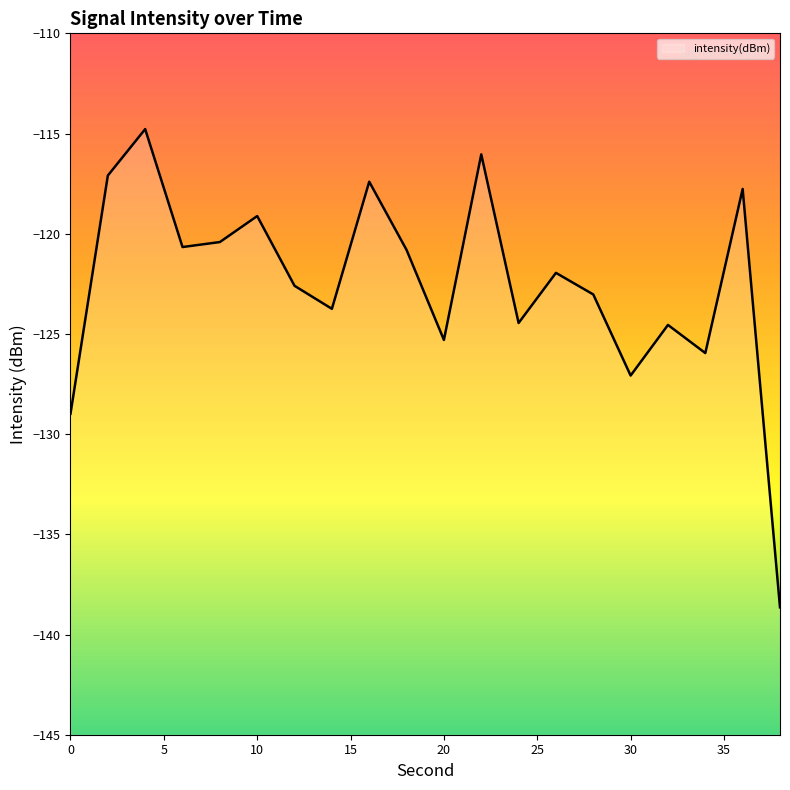

What is the approximate value at 11?

-116.0